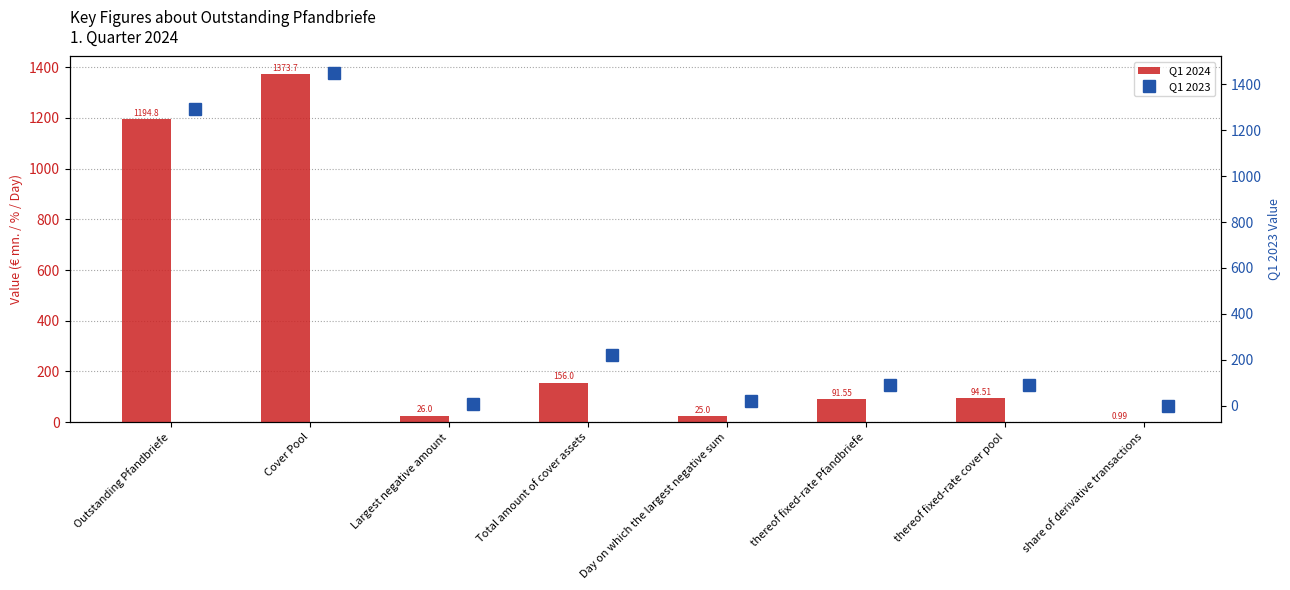

What are all the series names shown in the legend?

Q1 2024, Q1 2023